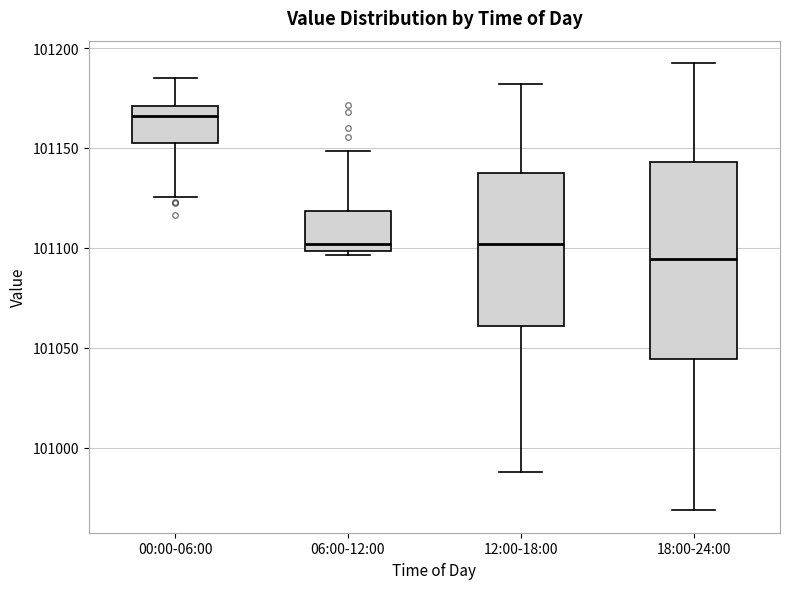

Reading left to right, transcribe this box plot: for each box, give where its median line is, the range the box spans, and where its two whiskers end, as read against the y-axis. The values are not printed on the chart, so give them approximately, as read against the axis.

00:00-06:00: median 101165, box 101155 to 101170, whiskers 101125 to 101185
06:00-12:00: median 101100 (just above the box's lower edge), box 101100 to 101120, whiskers 101095 to 101150
12:00-18:00: median 101100, box 101060 to 101135, whiskers 100990 to 101180
18:00-24:00: median 101095, box 101045 to 101145, whiskers 100970 to 101195